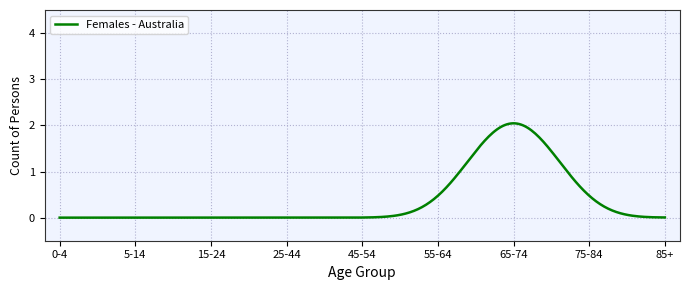

What is the greatest value displayed?

2.0